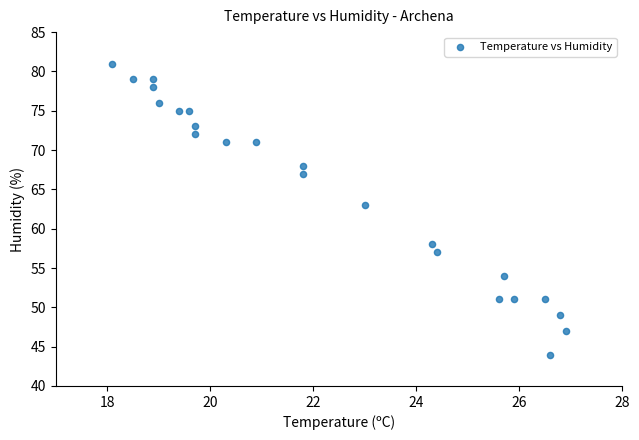

What is the range of Y values (max minus min)?

37